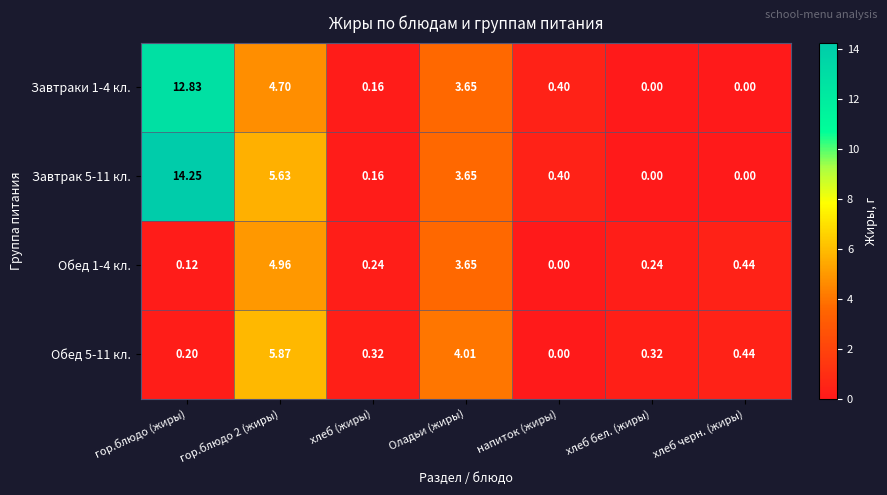

Is the value of Обед 1-4 кл. at гор.блюдо 2 (жиры) greater than the value of Завтрак 5-11 кл. at хлеб (жиры)?

Yes